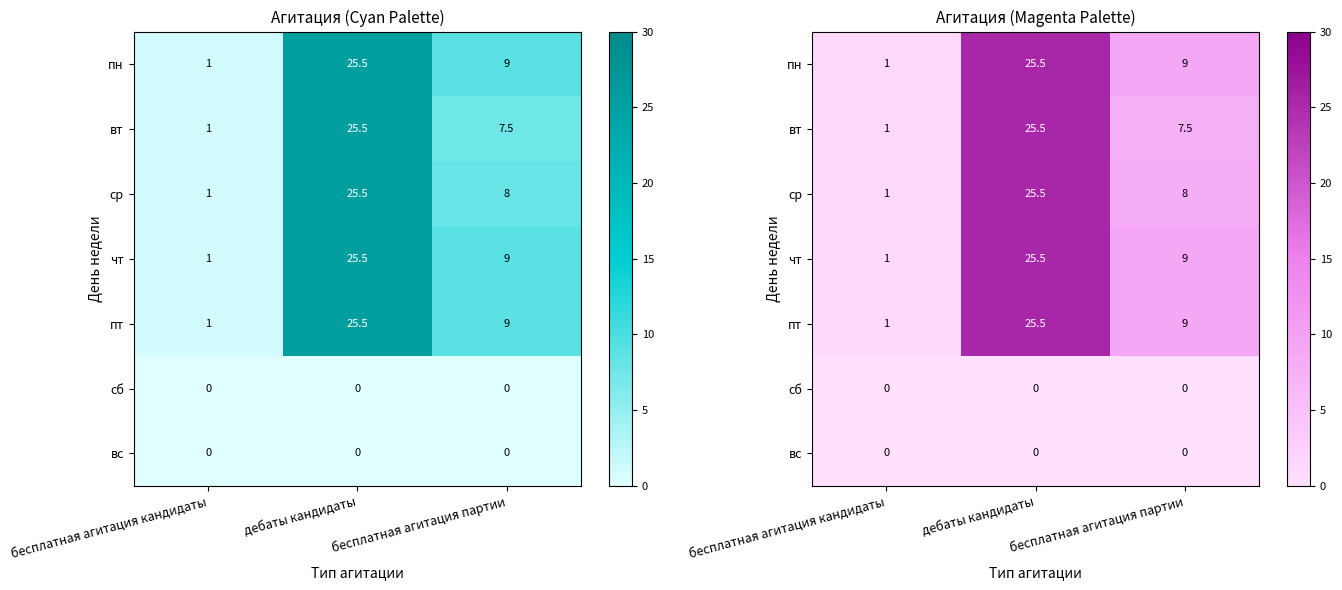

What is the approximate value of ср at бесплатная агитация кандидаты?

1.0